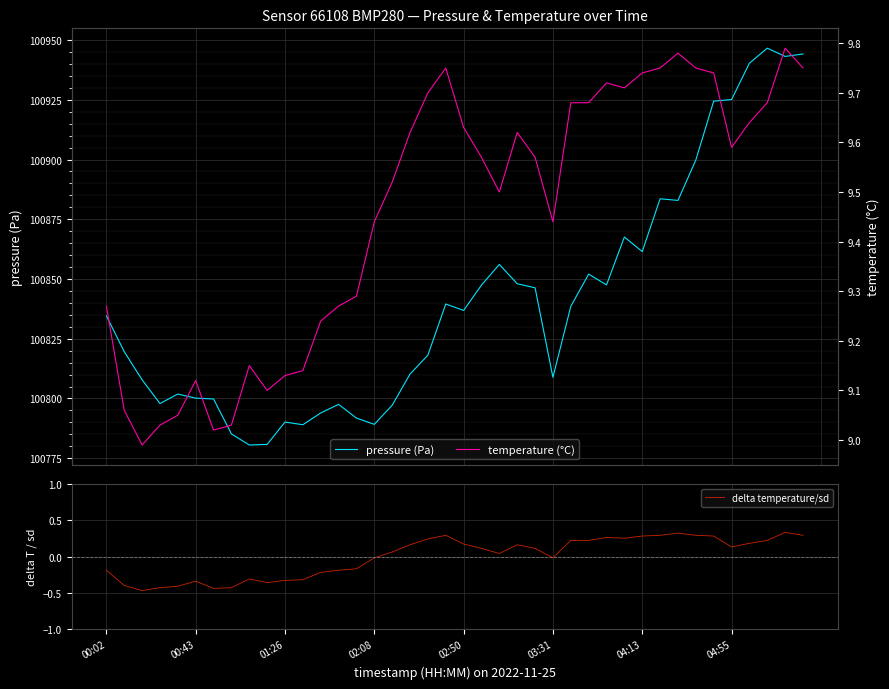

What is the sum of the pressure (Pa) values at 33 and 27?

201751.8